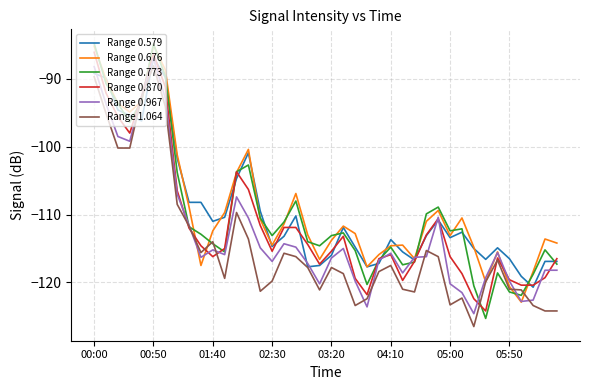

Which series has the largest range (max minus min)?

Range 0.773